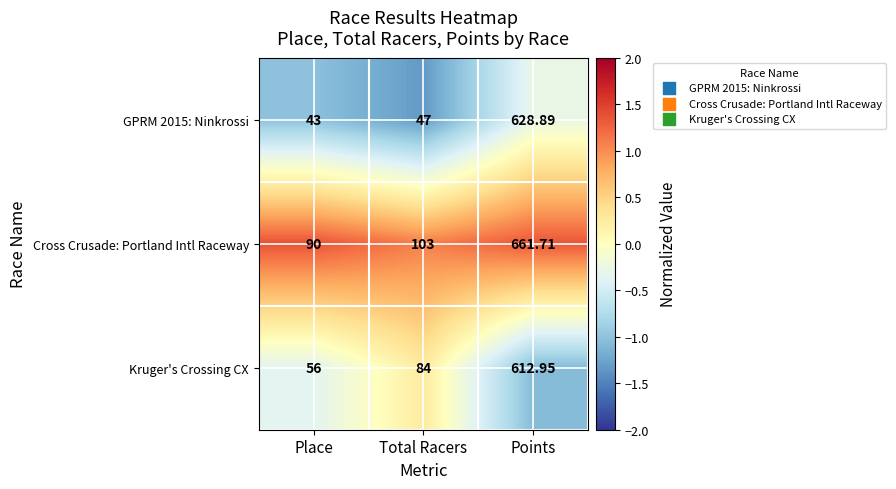

At which label does GPRM 2015: Ninkrossi reach its minimum?

Place